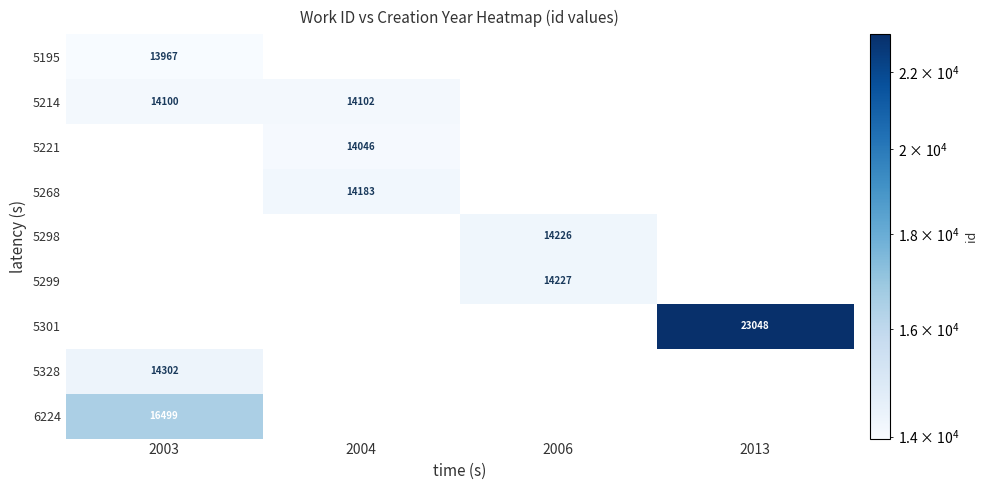

At how many categories does at least one series exceed 15204?

2